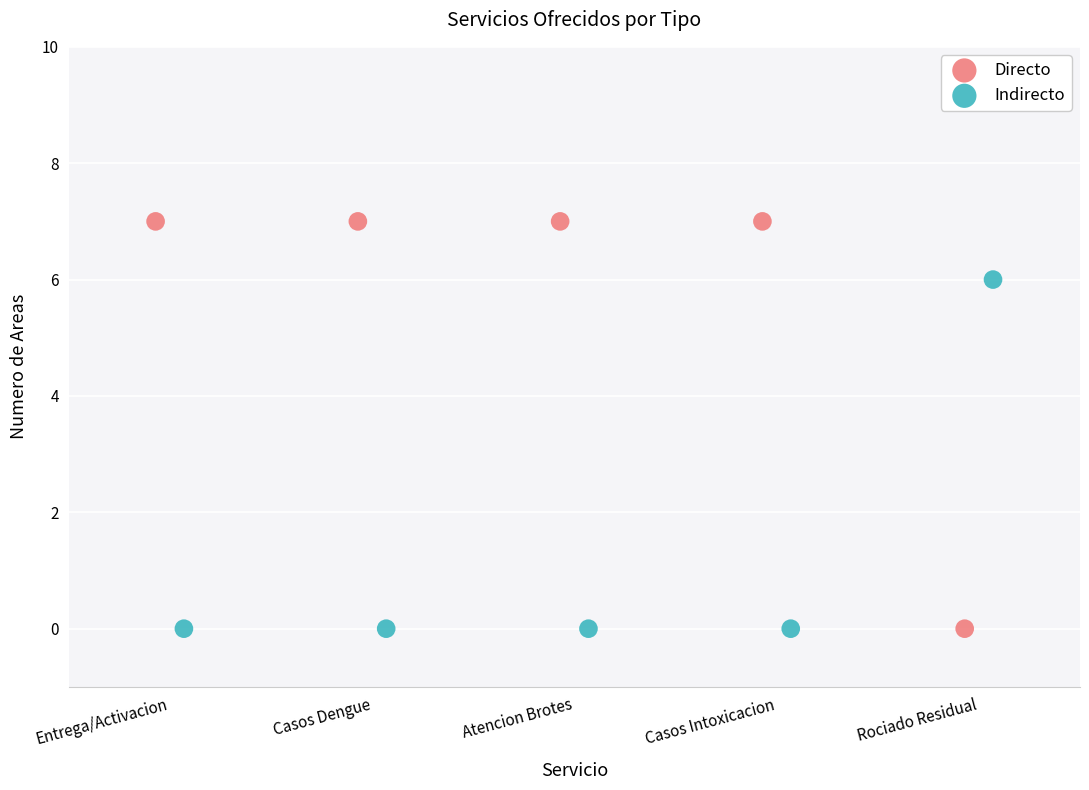

Which series has the largest Y range (max minus min)?

Directo